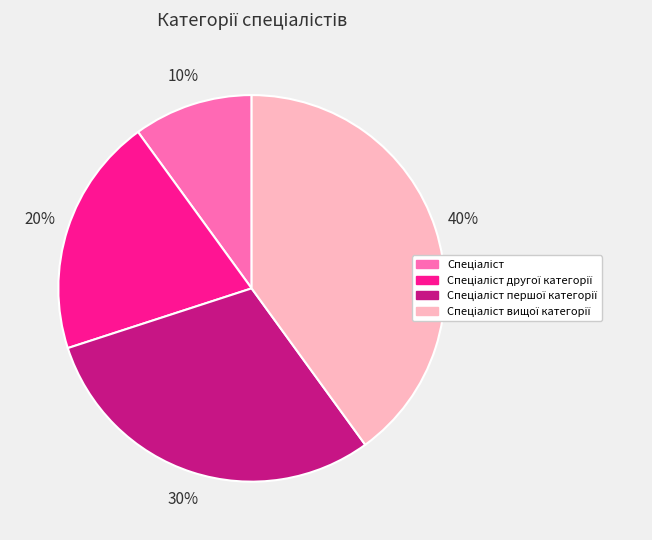

To the nearest percent, what is the difference between the largest and smallest slice percentages?

30%